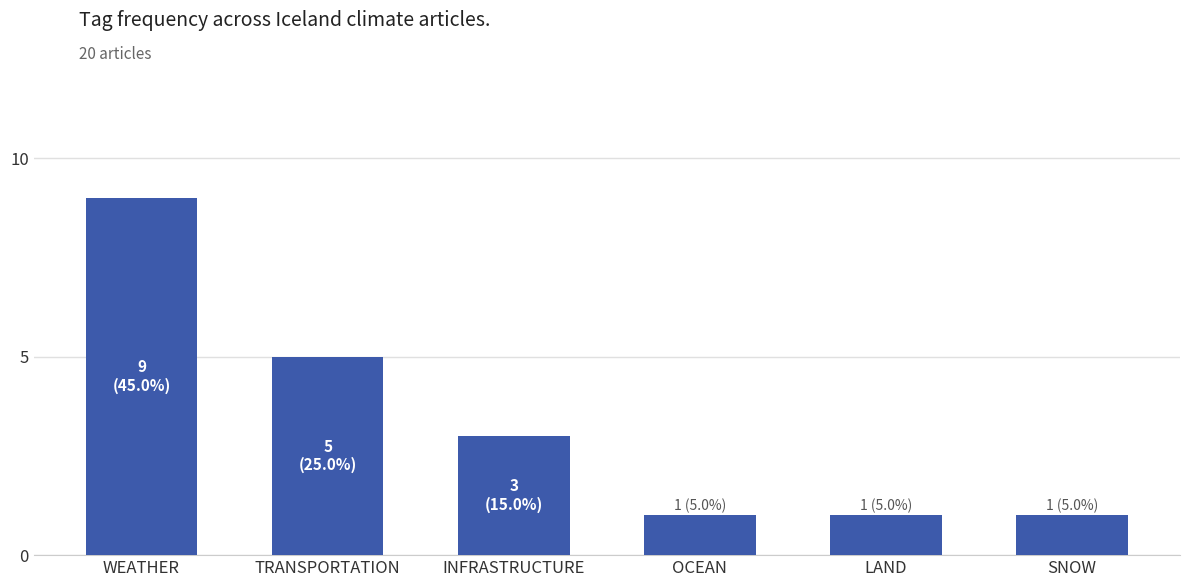

The chart shows a value of 5 at INFRASTRUCTURE. True or false?

False